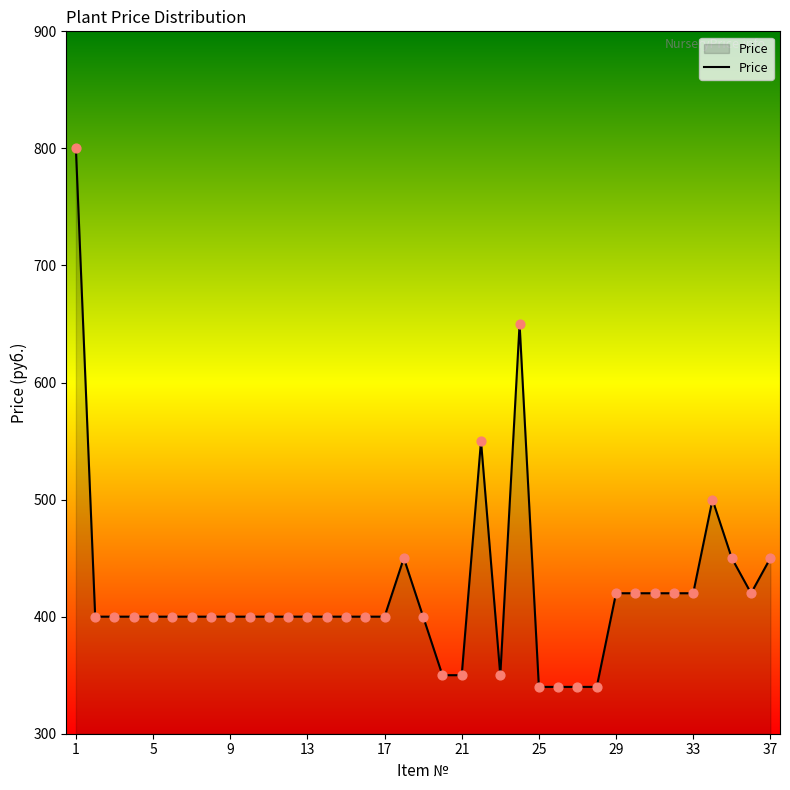

What is the smallest value displayed?

340